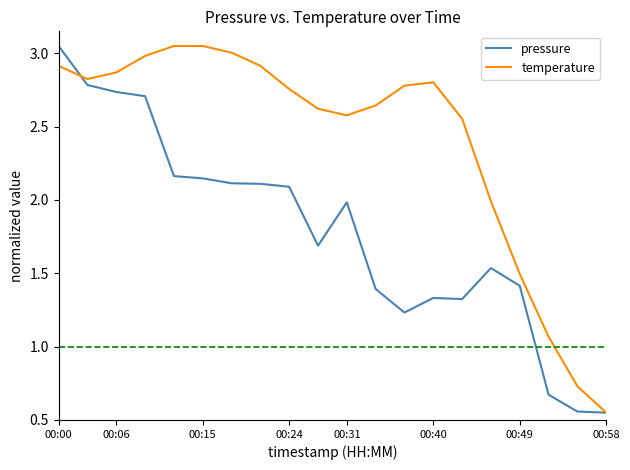

Which series has the largest total across all categories?

temperature